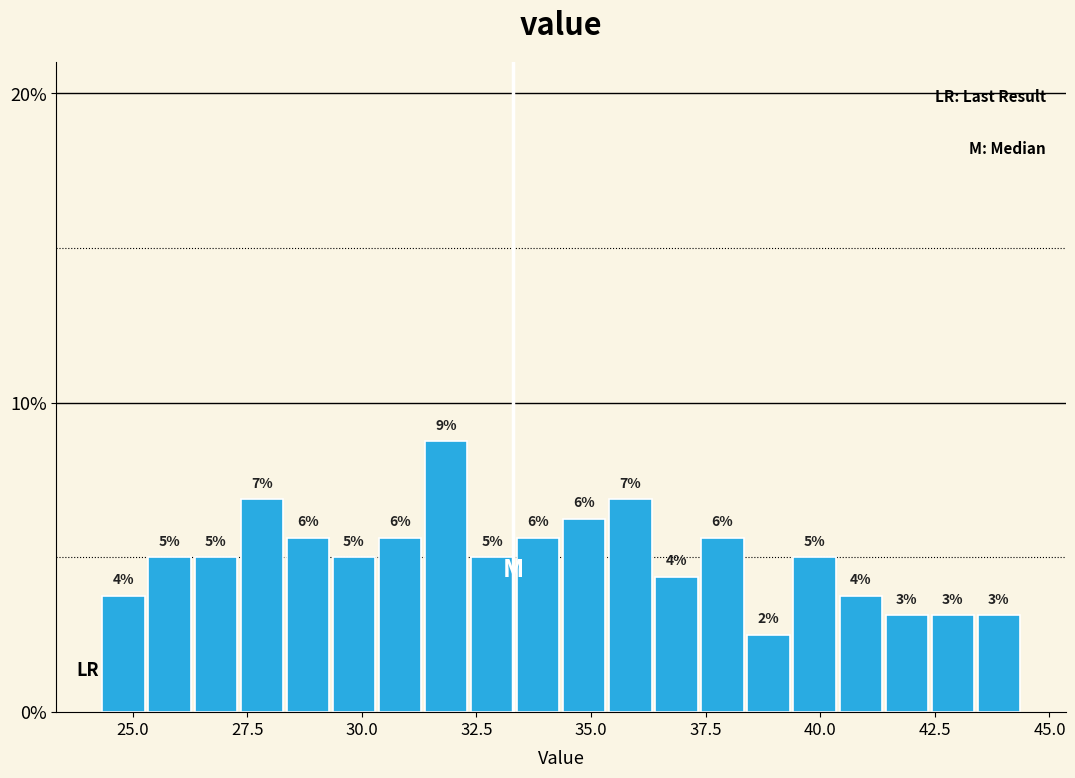

Around what value on the x-axis is the tallest bar? Give the approximate position of its centre, as read against the axis.

32.0